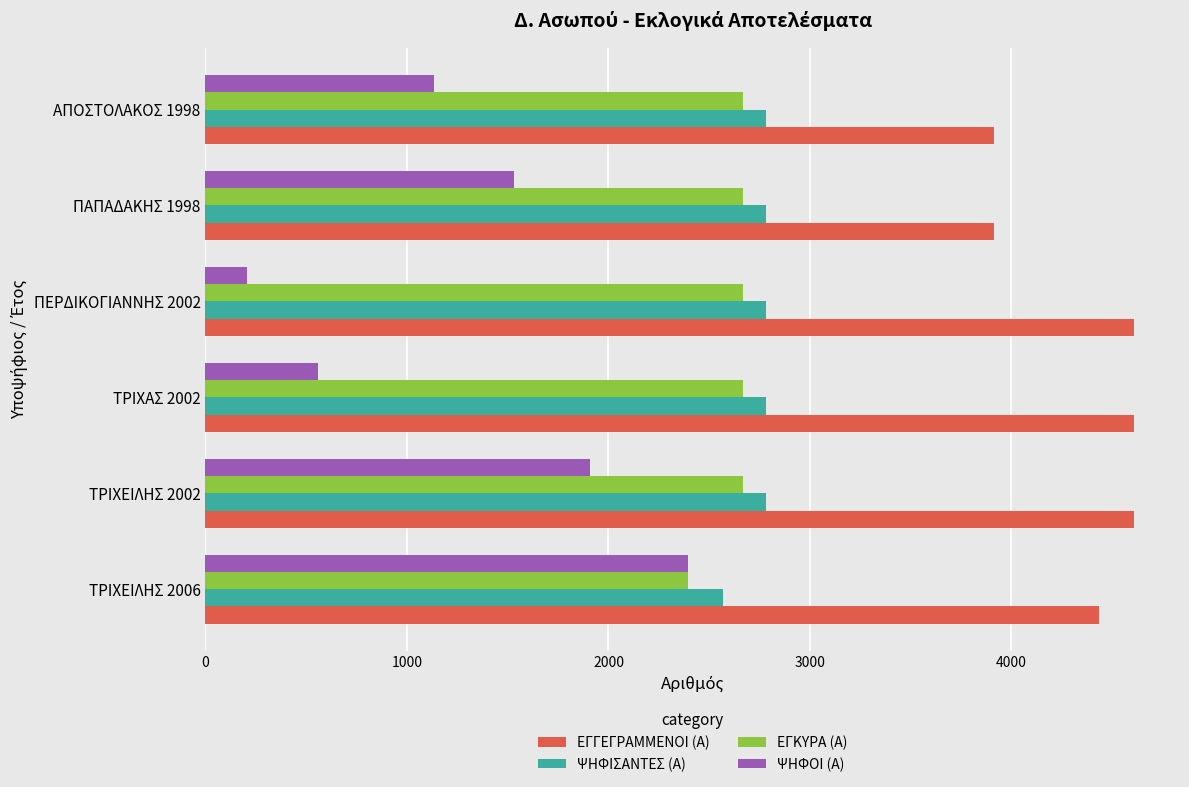

The value of ΨΗΦΟΙ (Α) at ΠΑΠΑΔΑΚΗΣ 1998 is 569. True or false?

False